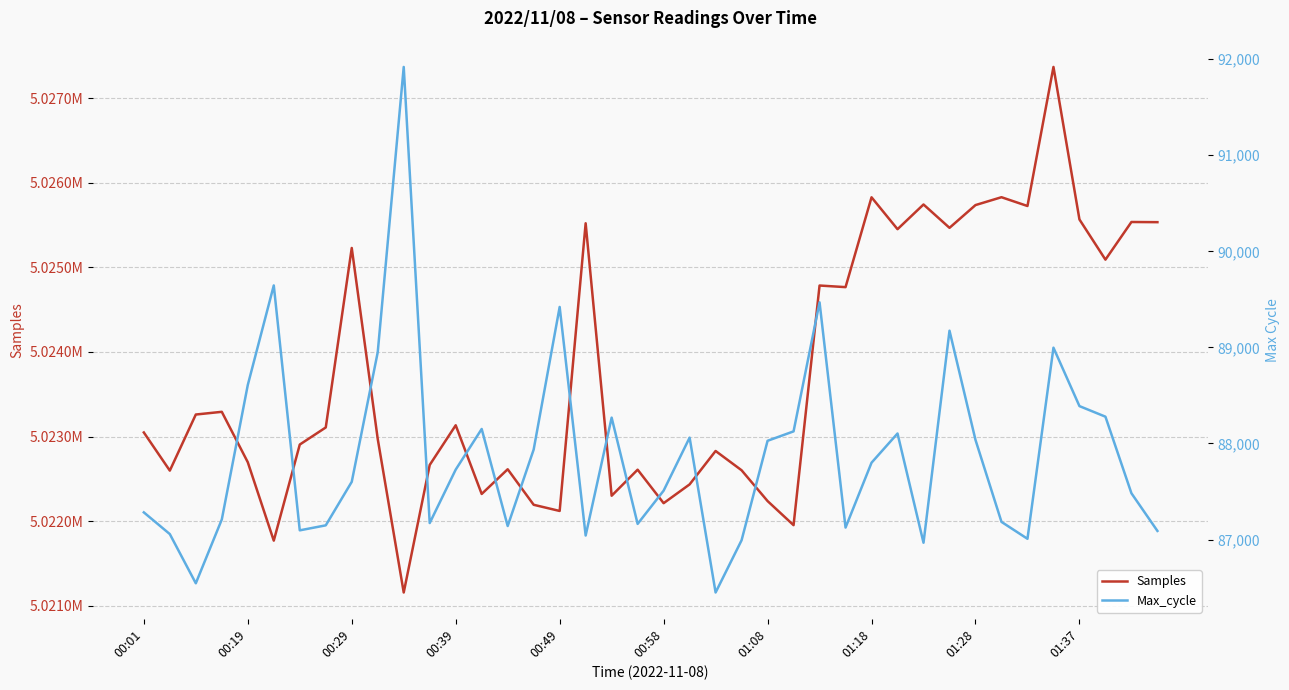

At how many categories does at least one series exceed 2022325?

40